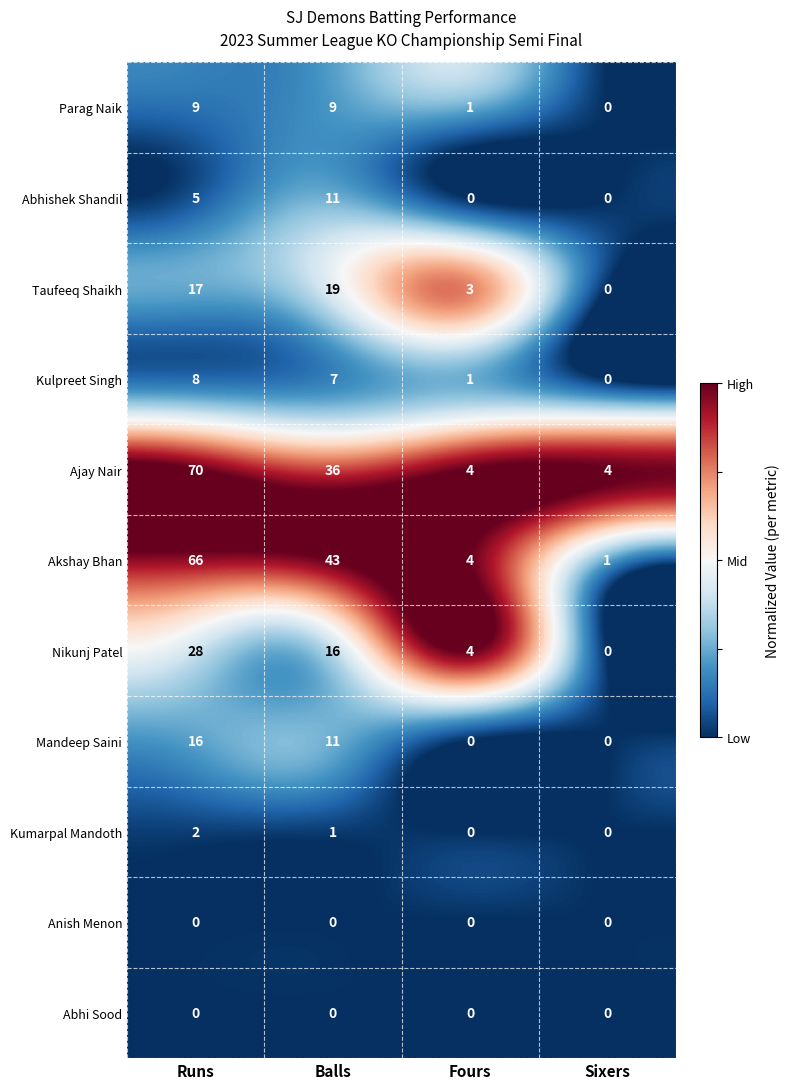

Rank the categories by Akshay Bhan value from highest to lowest.

Runs, Balls, Fours, Sixers